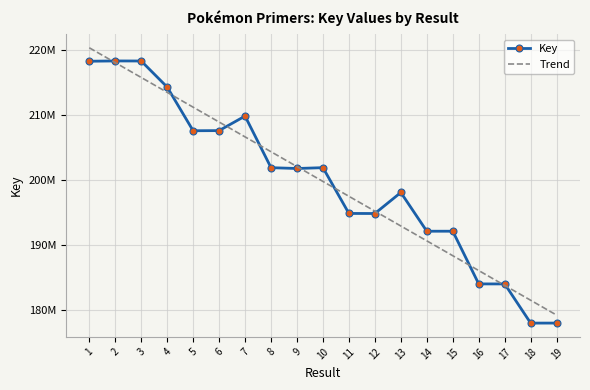

What is the difference between the second highest and minimum values in the Trend series?

38926218.6